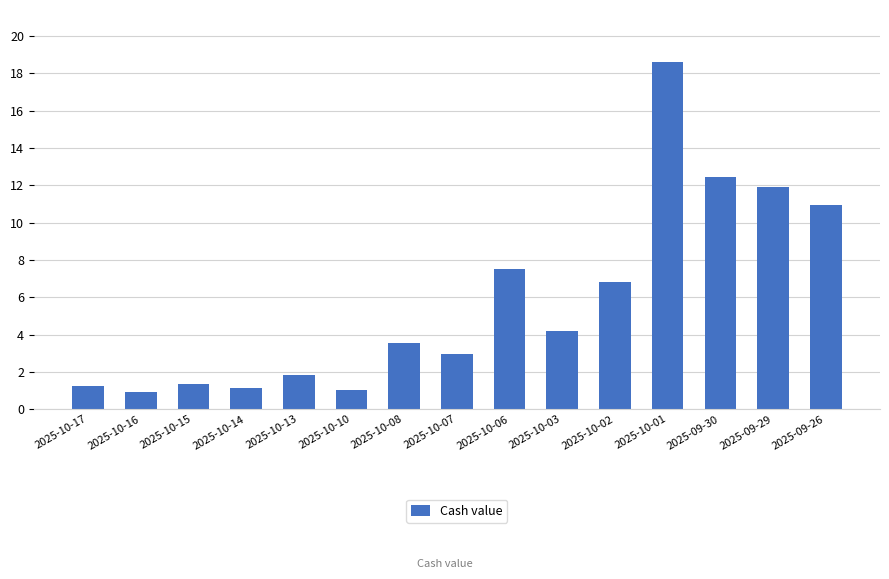

What is the approximate value at 2025-10-15?

1.3